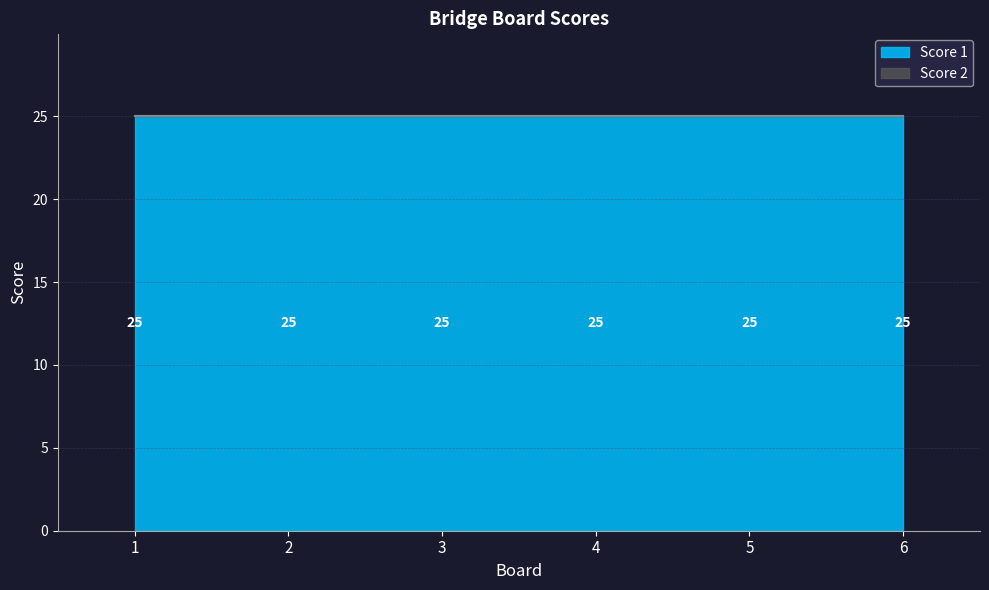

Rank the series by their maximum value, from lowest to highest.

Score 2, Score 1